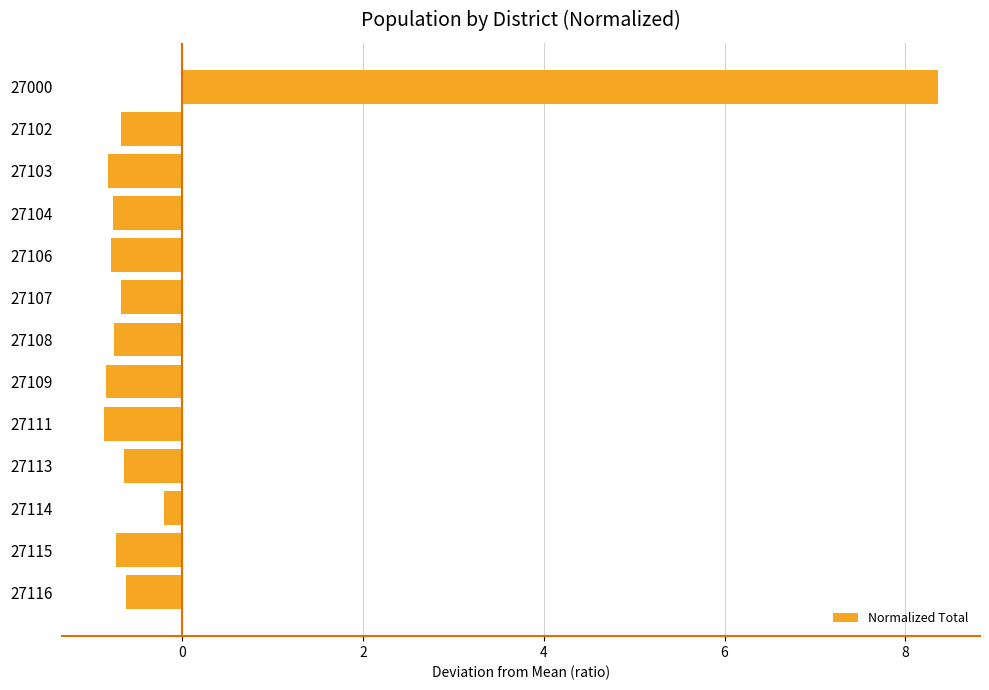

How many values are below zero?

12